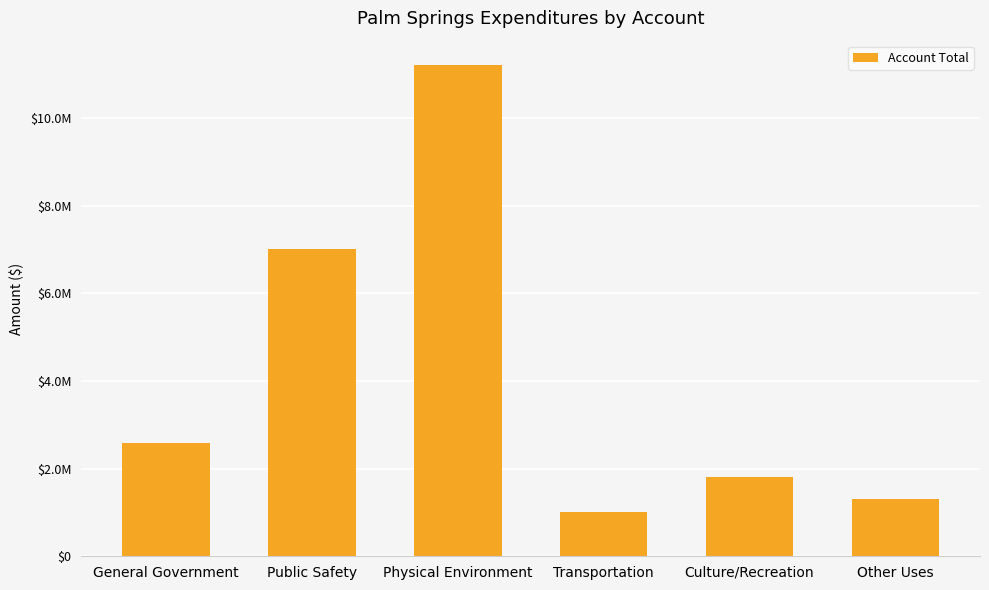

Does the chart contain any negative values?

No